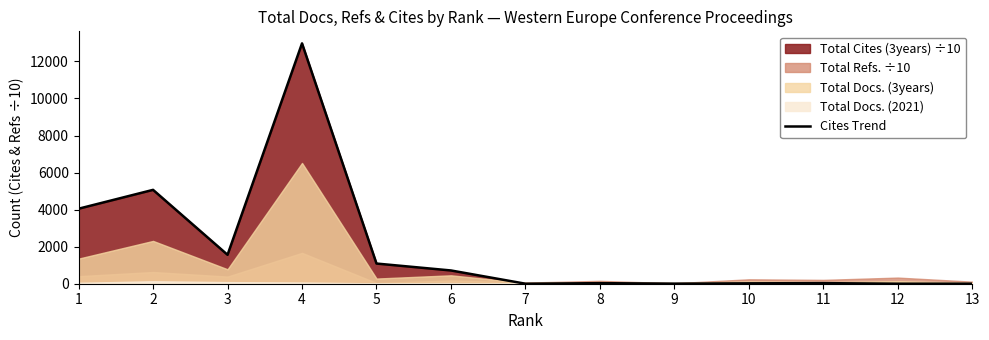

How many values exceed 32?

7